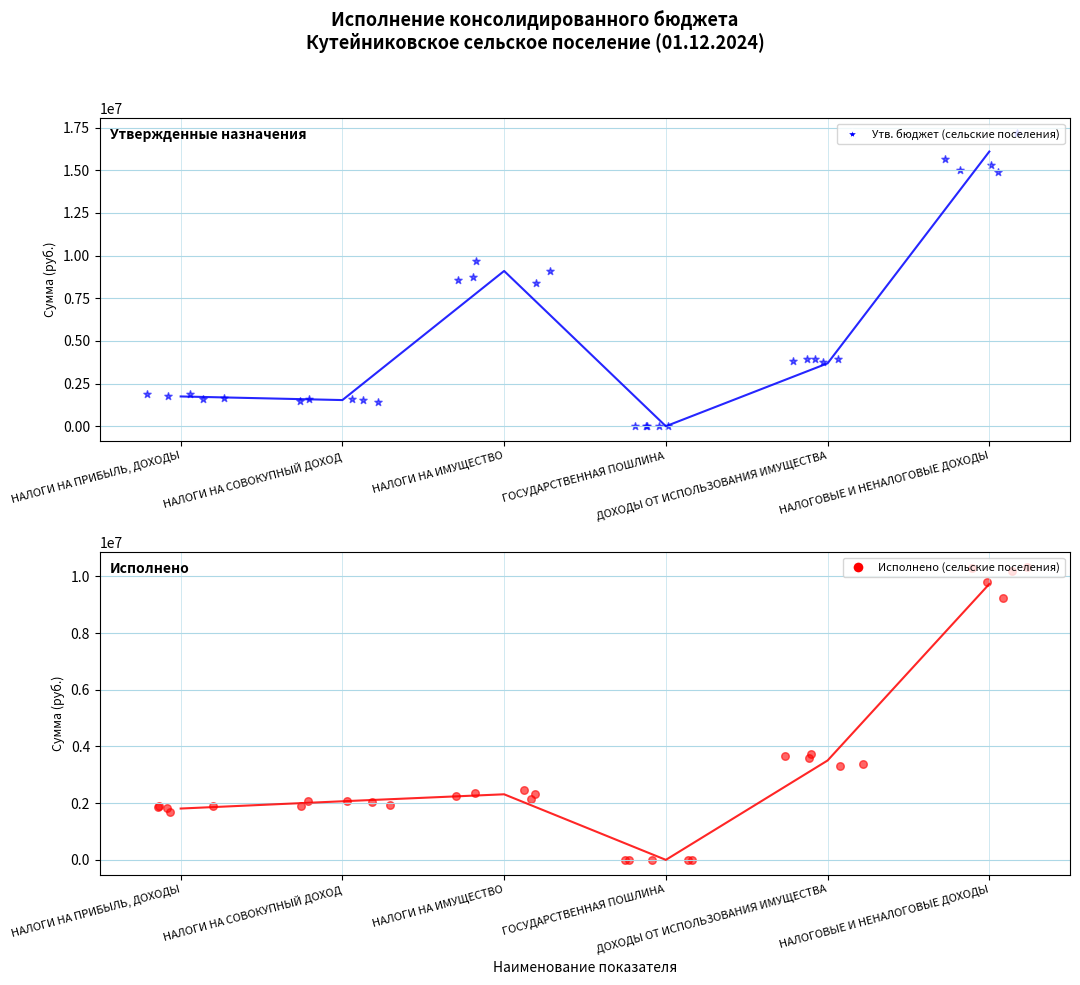

Is the value of Исполнено (сельские поселения) at НАЛОГИ НА СОВОКУПНЫЙ ДОХОД greater than the value of Утв. бюджет (сельские поселения) at НАЛОГИ НА ПРИБЫЛЬ, ДОХОДЫ?

Yes